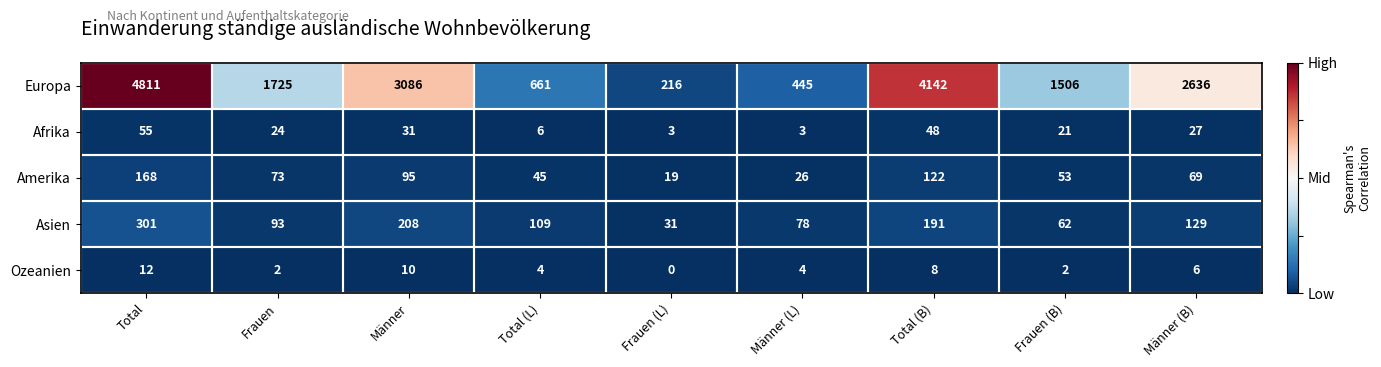

At how many categories does at least one series exceed 0?

9